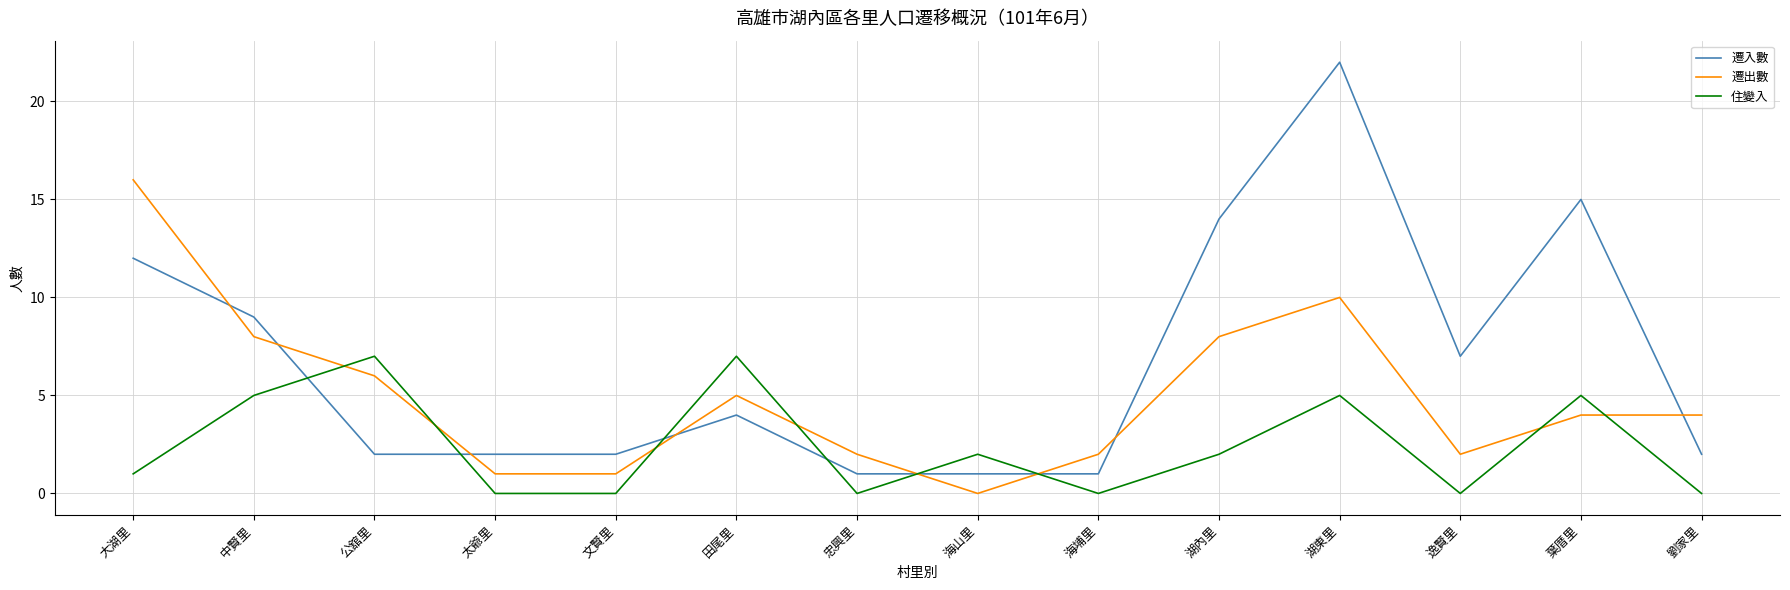

Rank the series by their average value, from lowest to highest.

住變入, 遷出數, 遷入數